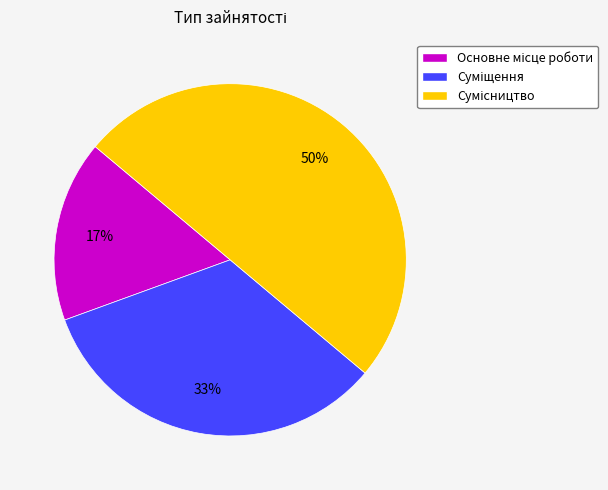

To the nearest percent, what is the difference between the largest and smallest slice percentages?

33%